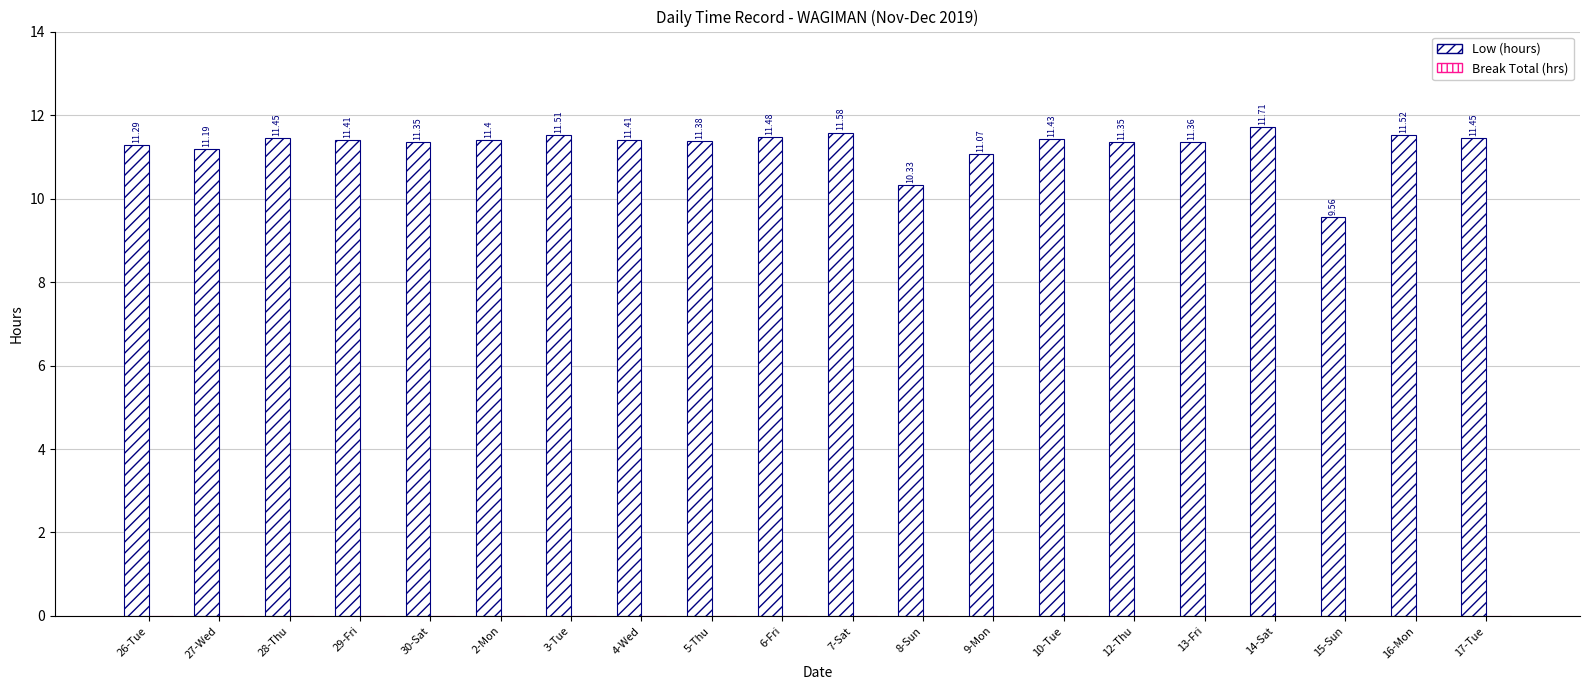

How many categories are shown in the chart?

20